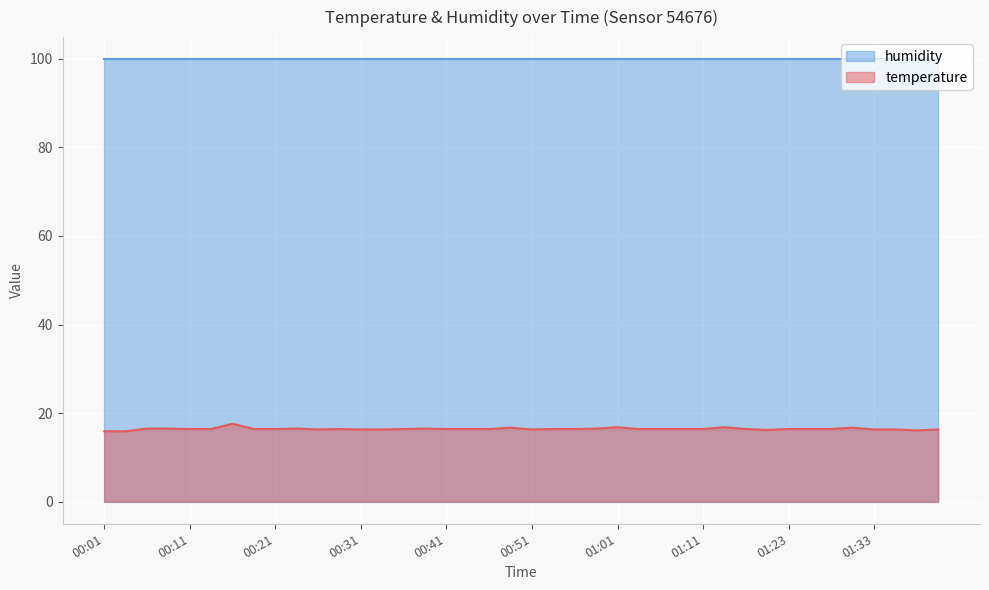

Is it true that the value at 00:38 is 10.9?

False